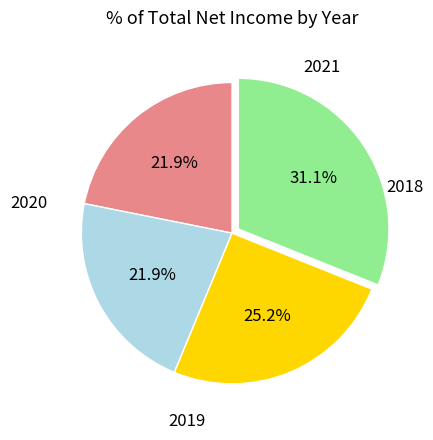

Is there any slice that represents more than half of the pie?

No